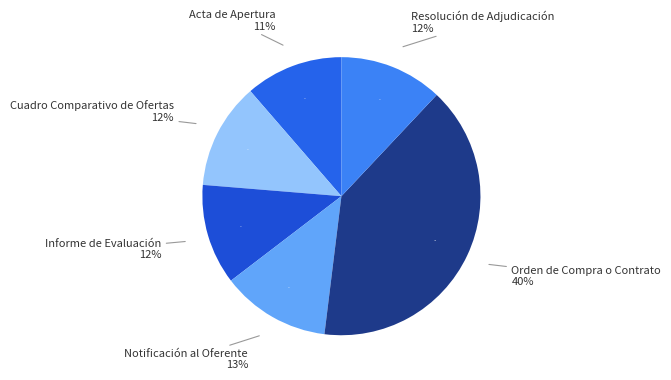

To the nearest percent, what percentage of the pie is Acta de Apertura?

11%